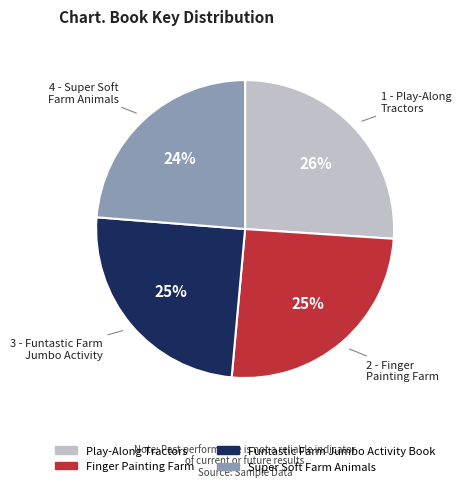

Is it true that Super Soft Farm Animals is 24% of the pie?

True